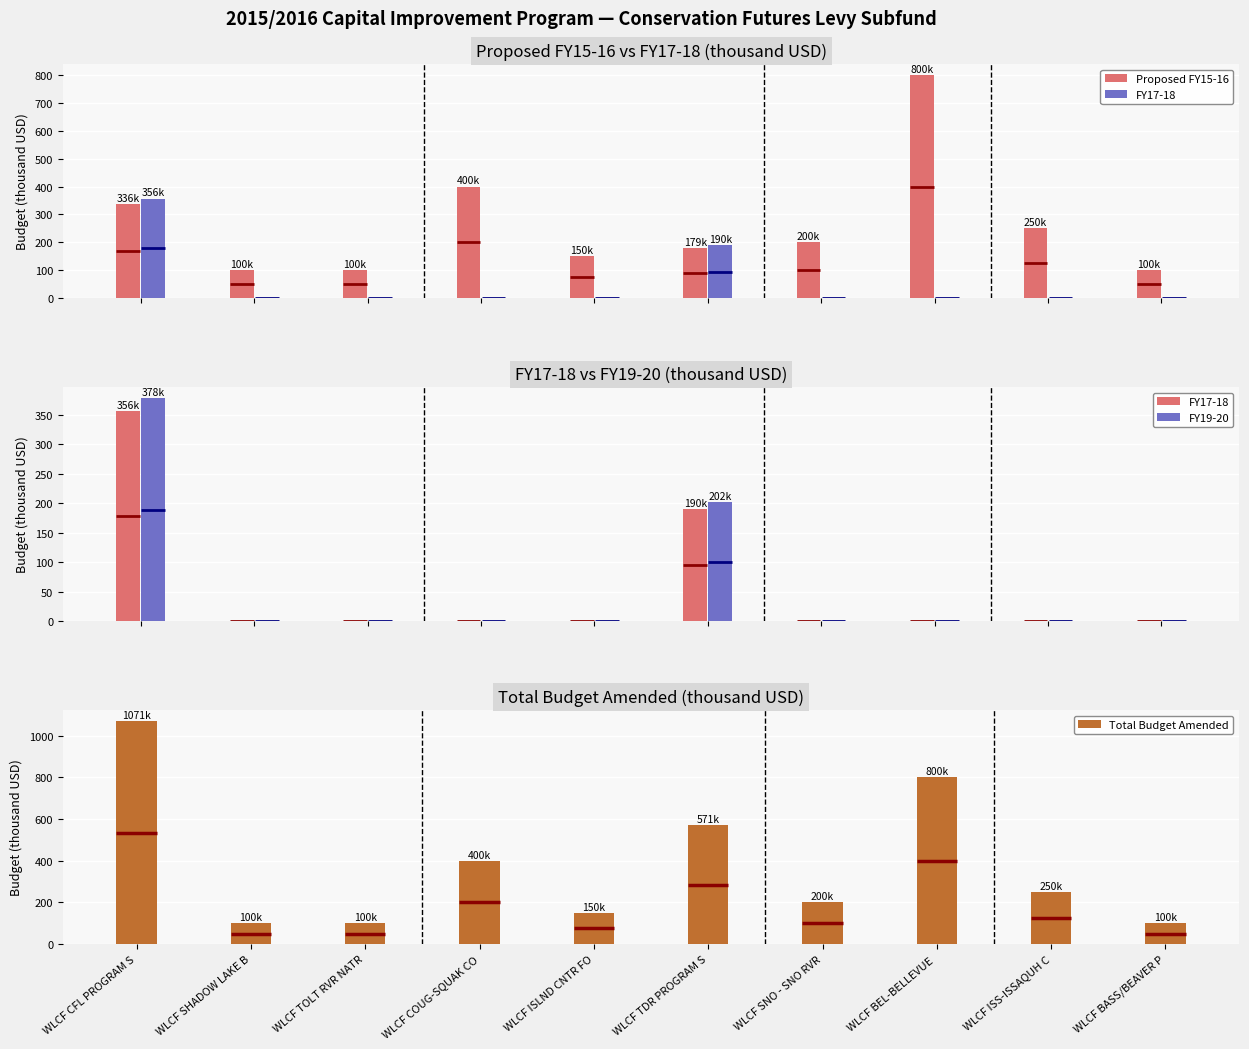

What position from the right is WLCF ISS-ISSAQUH C?

2